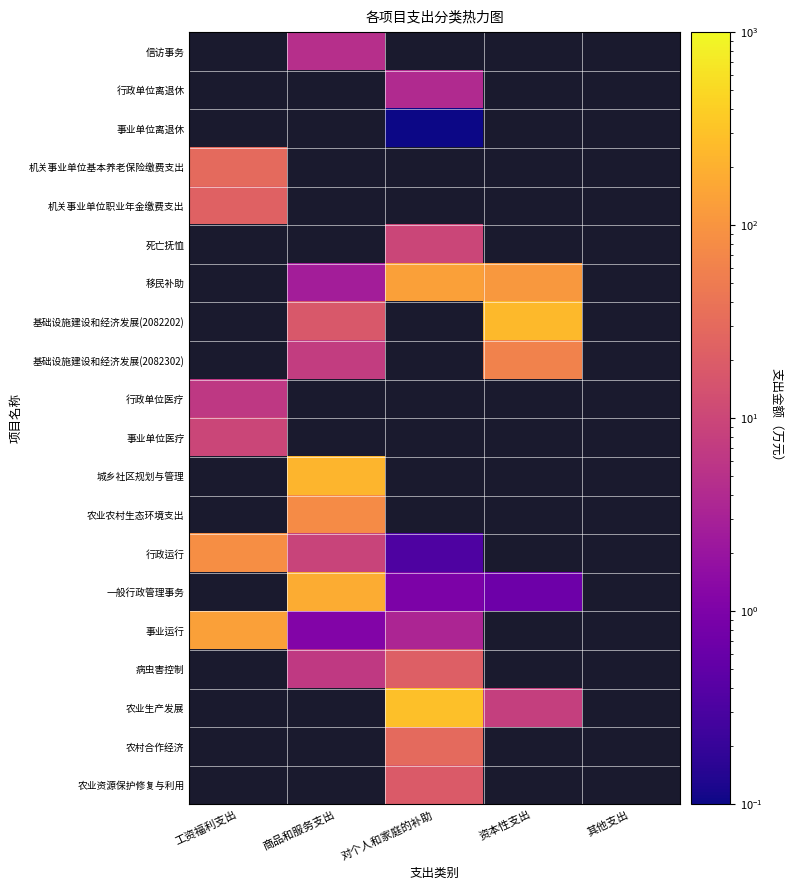

At which label is 机关事业单位职业年金缴费支出 closest to 23?

工资福利支出